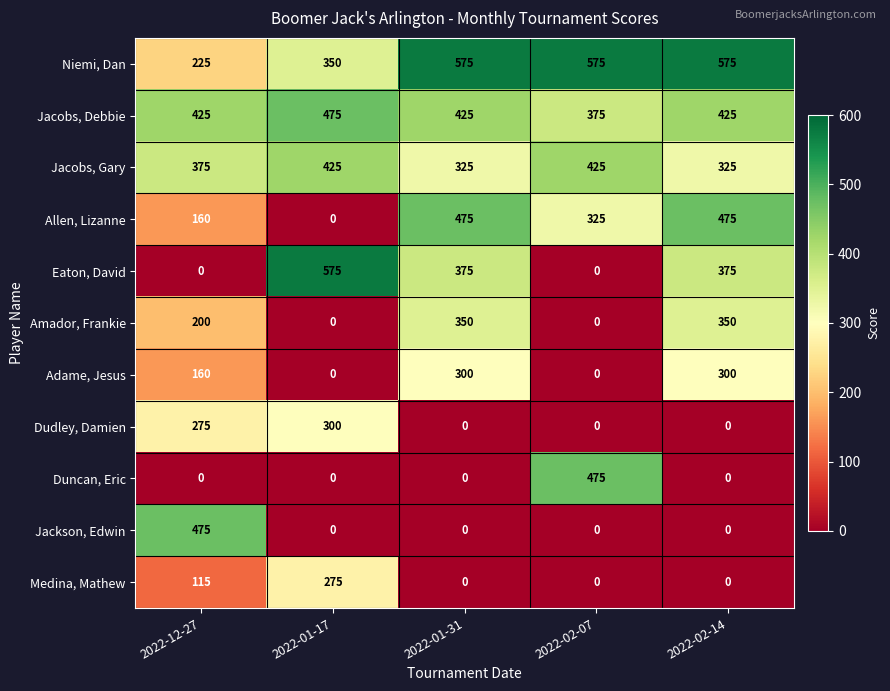

Which category has the highest value in the Jackson, Edwin series?

2022-12-27